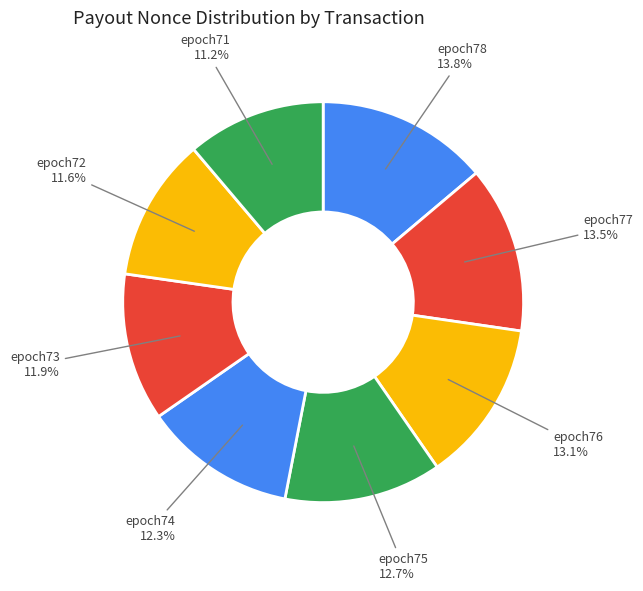

How many segments does this pie chart have?

8